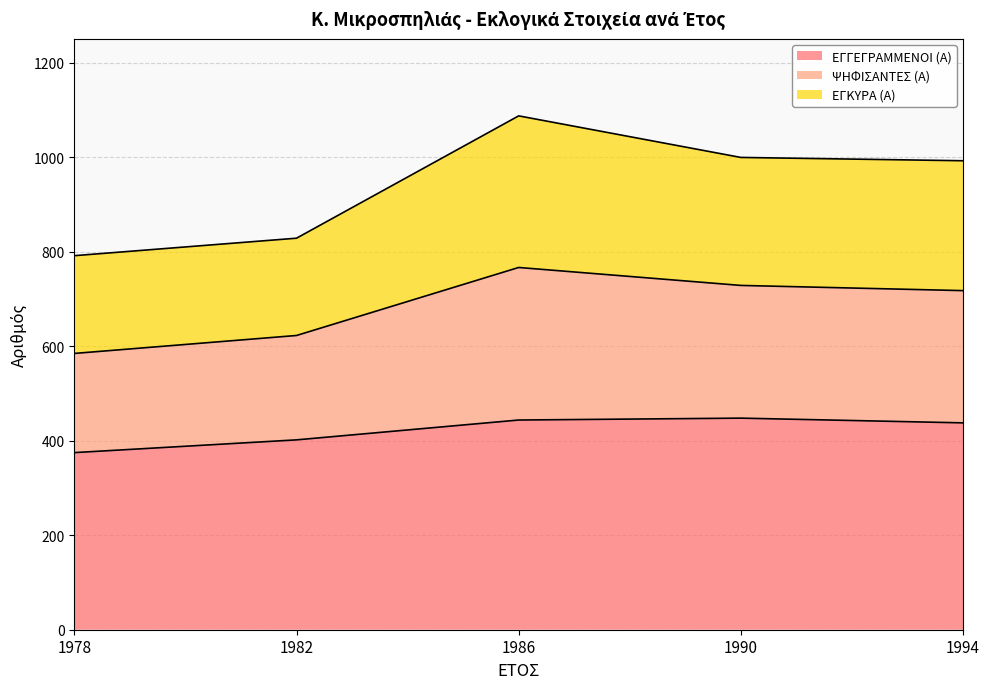

At which label does ΕΓΓΕΓΡΑΜΜΕΝΟΙ (Α) reach its peak?

1990